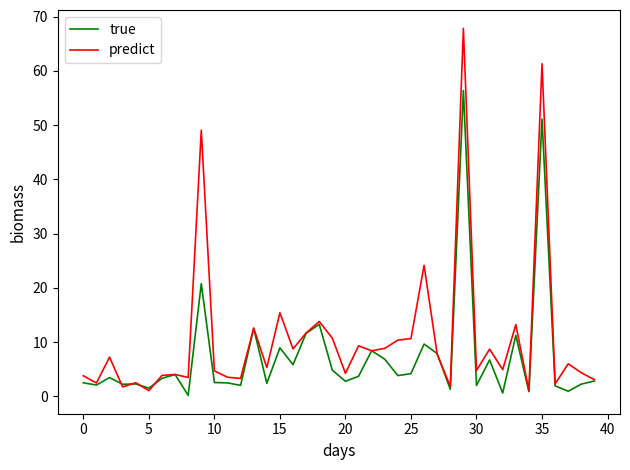

Which series has the widest spread of values?

predict